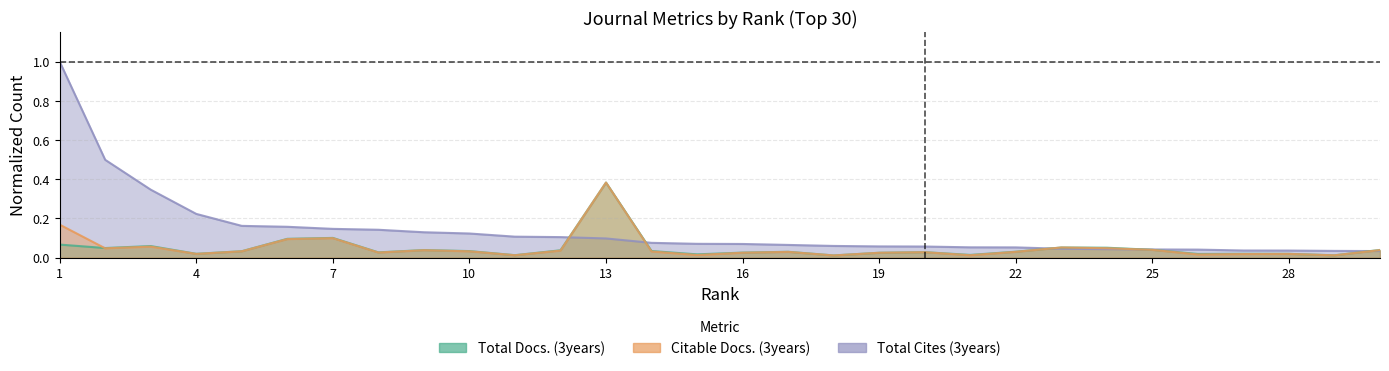

At which category does Total Docs. (3years) reach its first local valley?

2